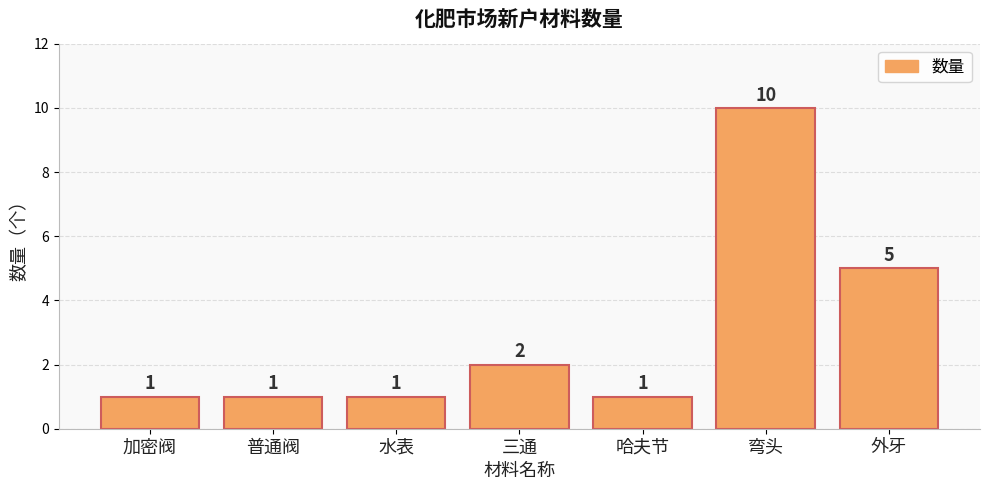

Reading left to right, what are all the values shown in this chart?

1	1	1	2	1	10	5